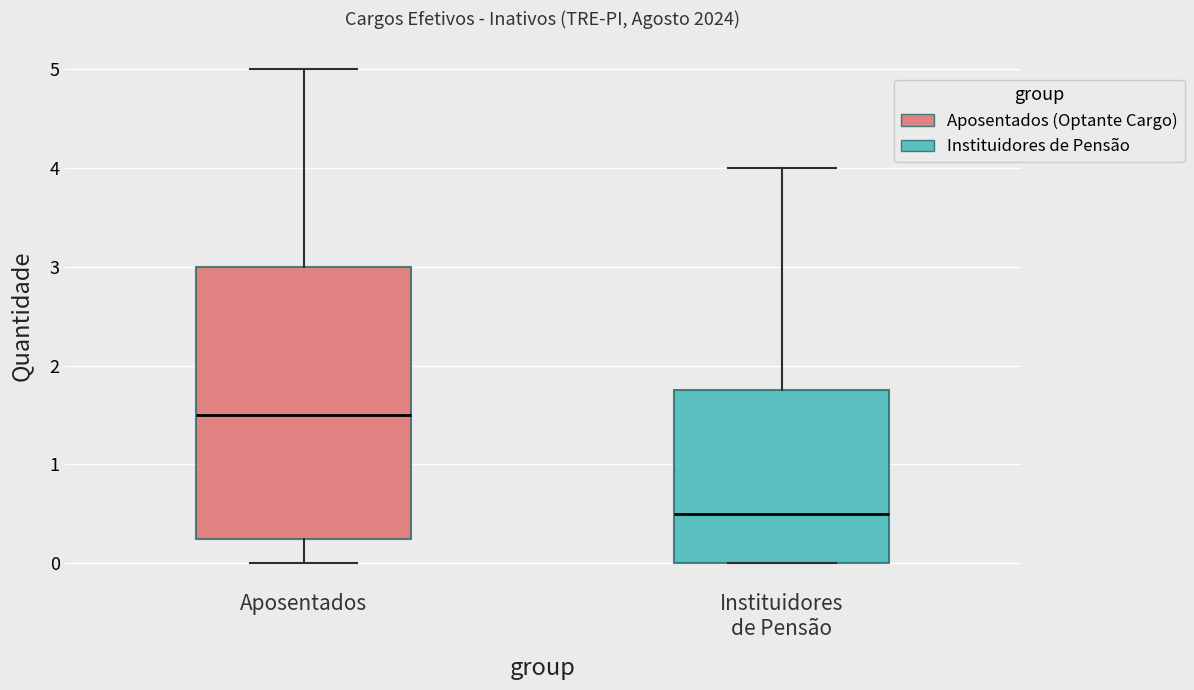

Where does the lower whisker of the box for Aposentados end on the y-axis? The values are not printed on the chart, so give them approximately, as read against the axis.

0.0